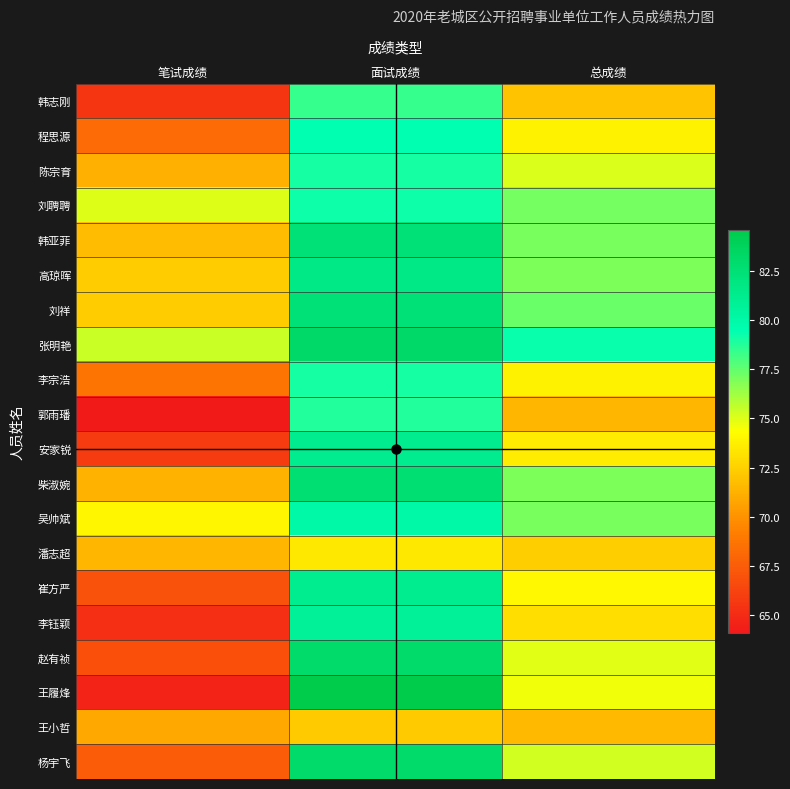

What is the spread (max minus min) of values at 笔试成绩?

11.3